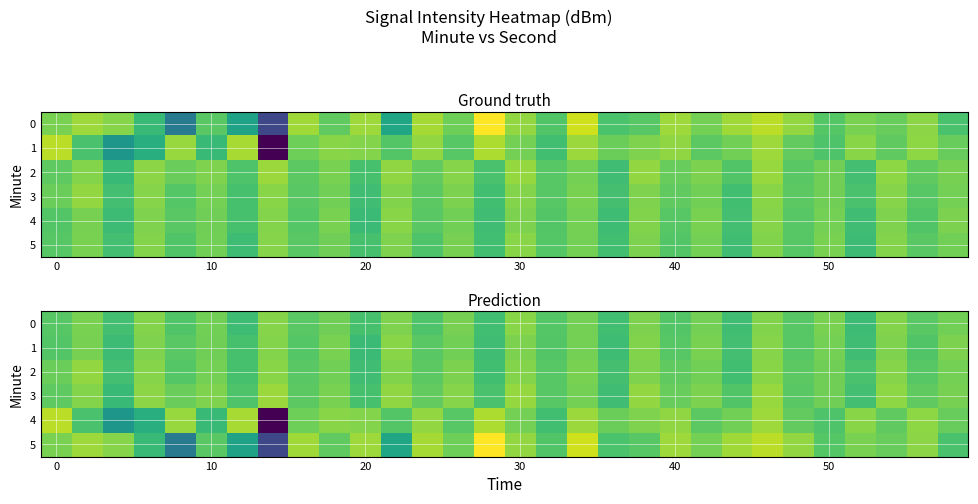

List the series in order of their peak value, lowest first.

row_0, row_1, row_2, row_3, row_4, row_5